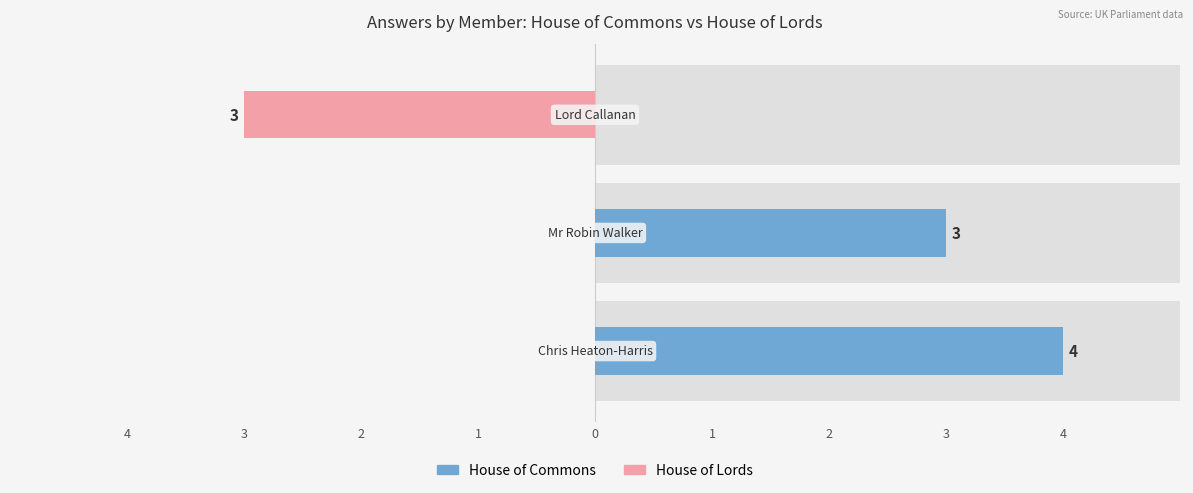

What are all the series names shown in the legend?

House of Commons, House of Lords